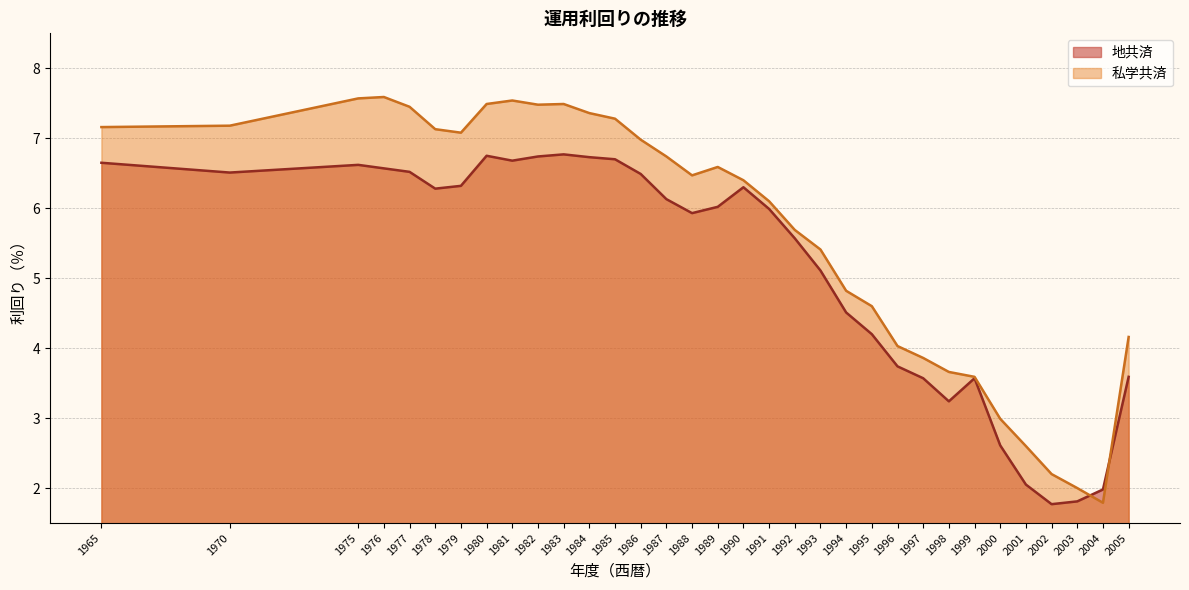

How many times do 地共済 and 私学共済 cross each other?

2